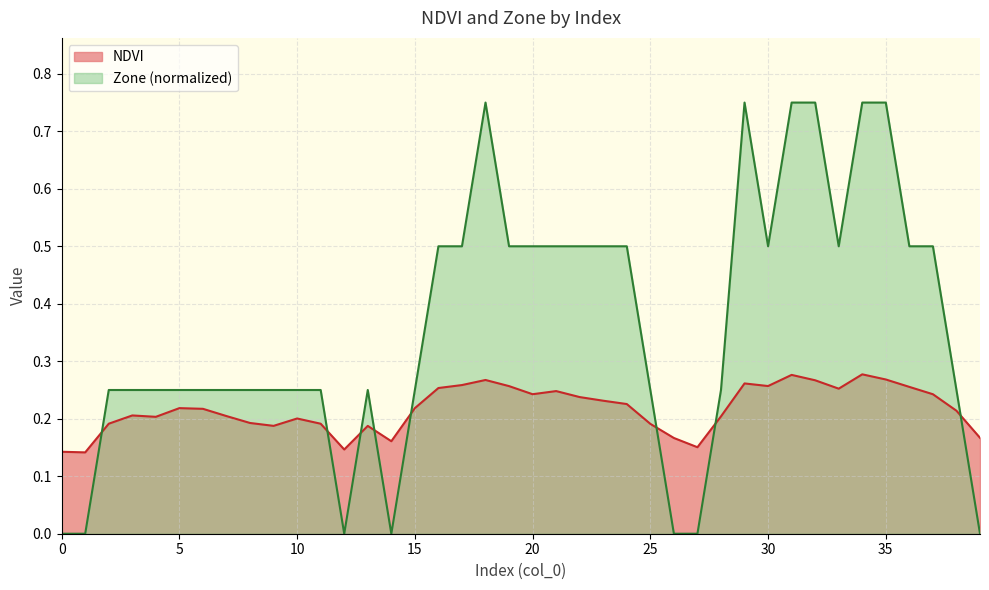

Which series has the largest total across all categories?

Zone (normalized)